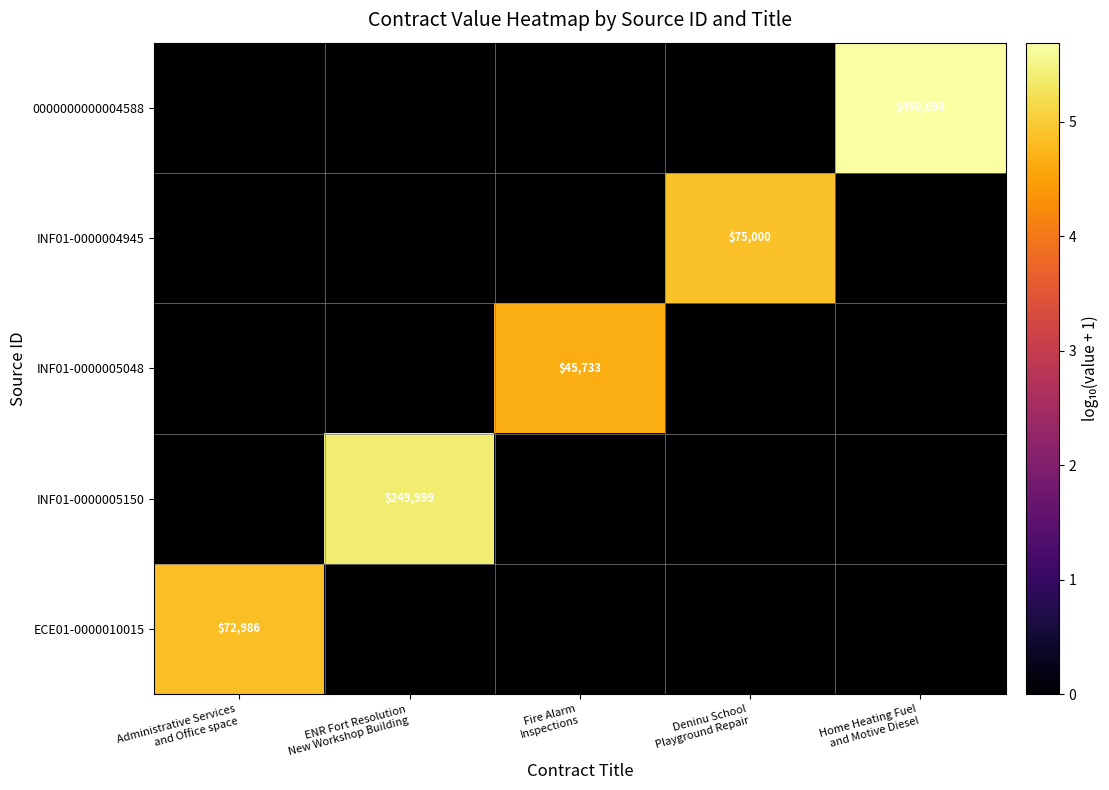

At which label does ECE01-0000010015 reach its peak?

Administrative Services and Office space